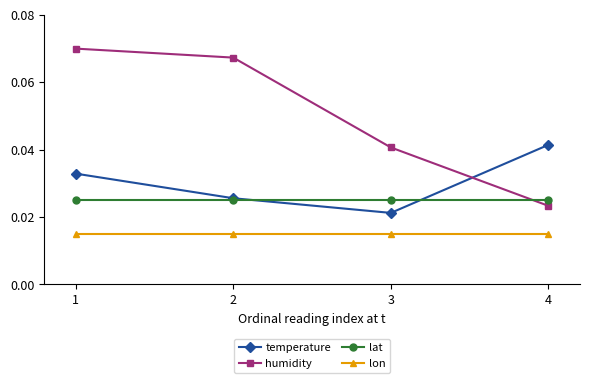

The value of humidity at 1 is 0.0. True or false?

False